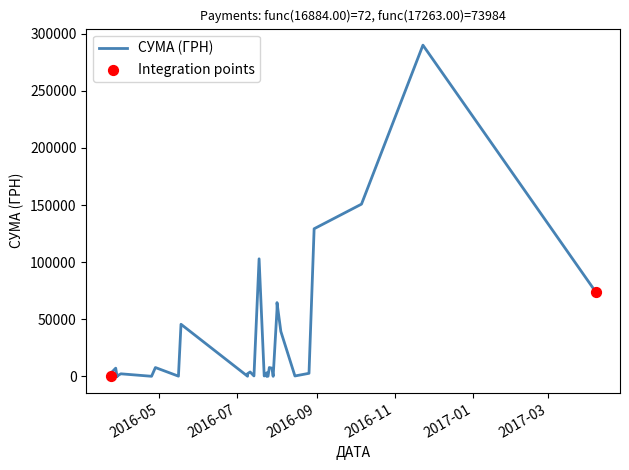

Which has a higher value, 29.03.2016 or 24.03.2016?

29.03.2016